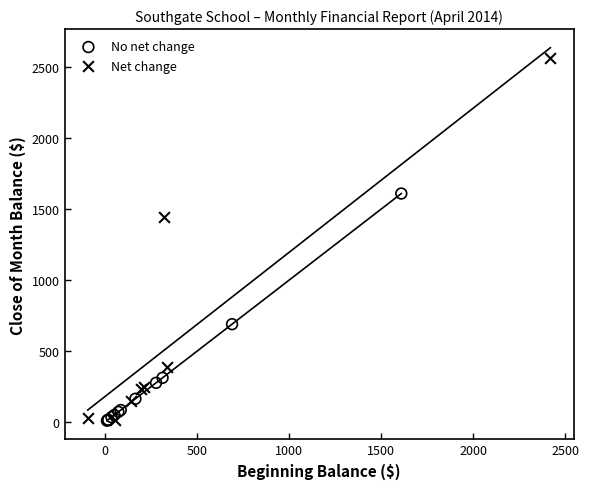

Which series reaches the maximum Y coordinate?

Net change